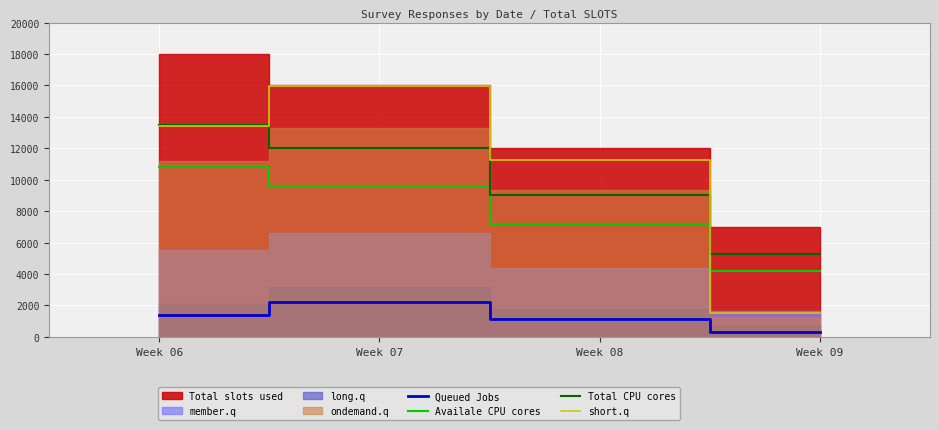

Which category has the lowest value in the Availale CPU cores series?

Week 09